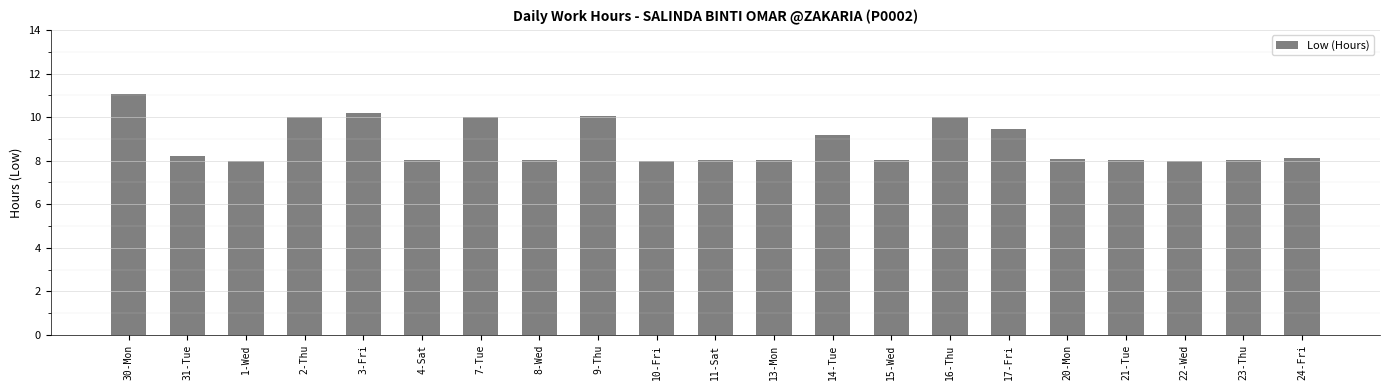

What is the difference between the second highest and second lowest values?

2.2